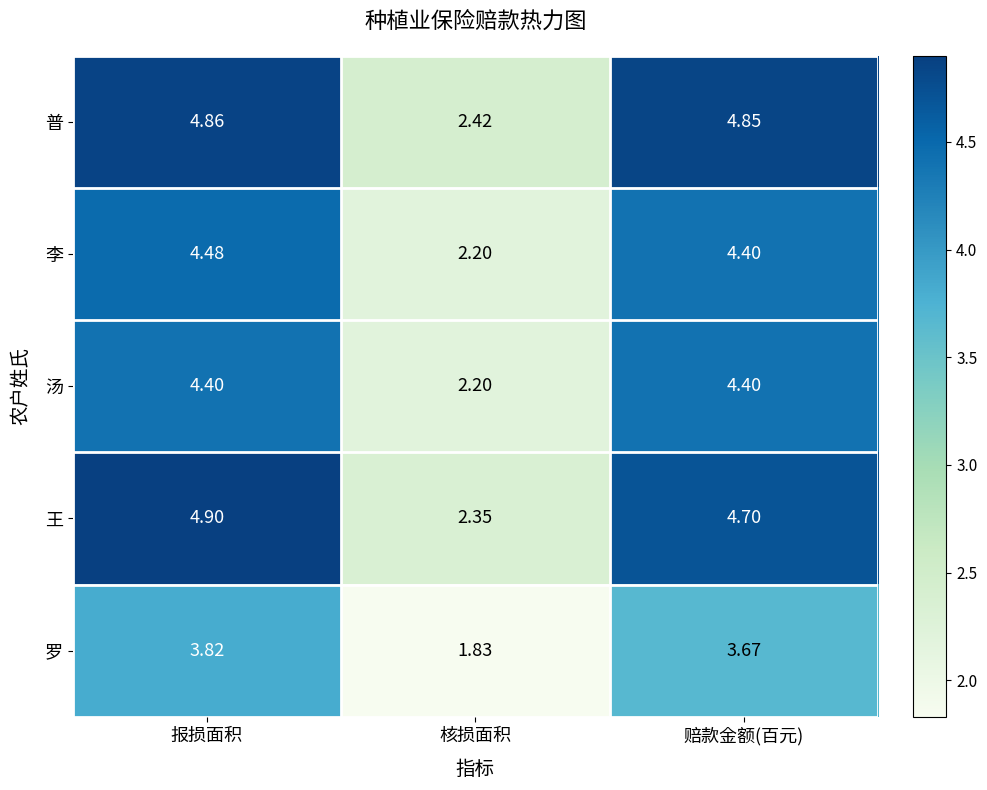

At which label is 李 closest to 3?

核损面积